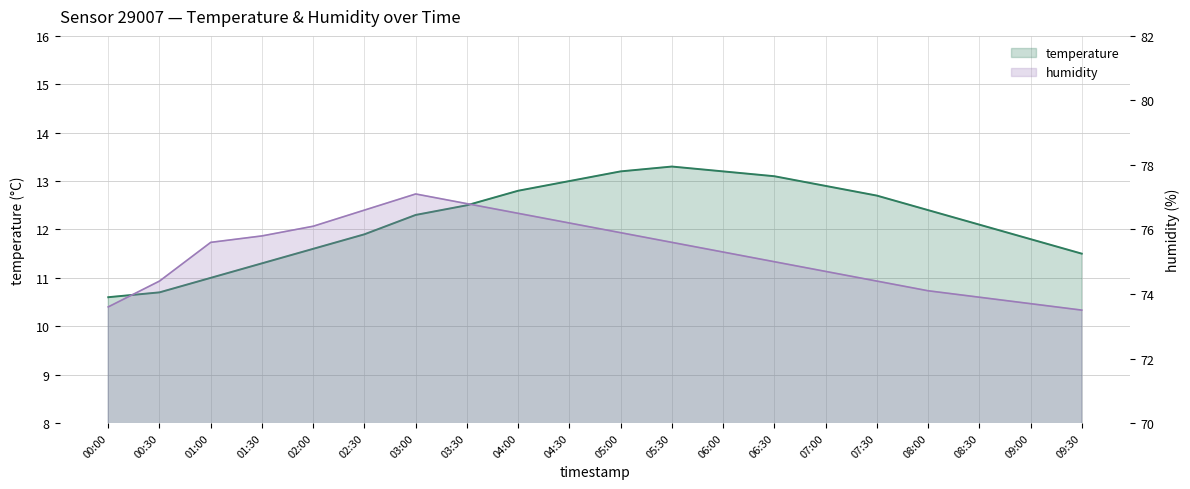

True or false: humidity has a value of 73.9 at 08:30.

True